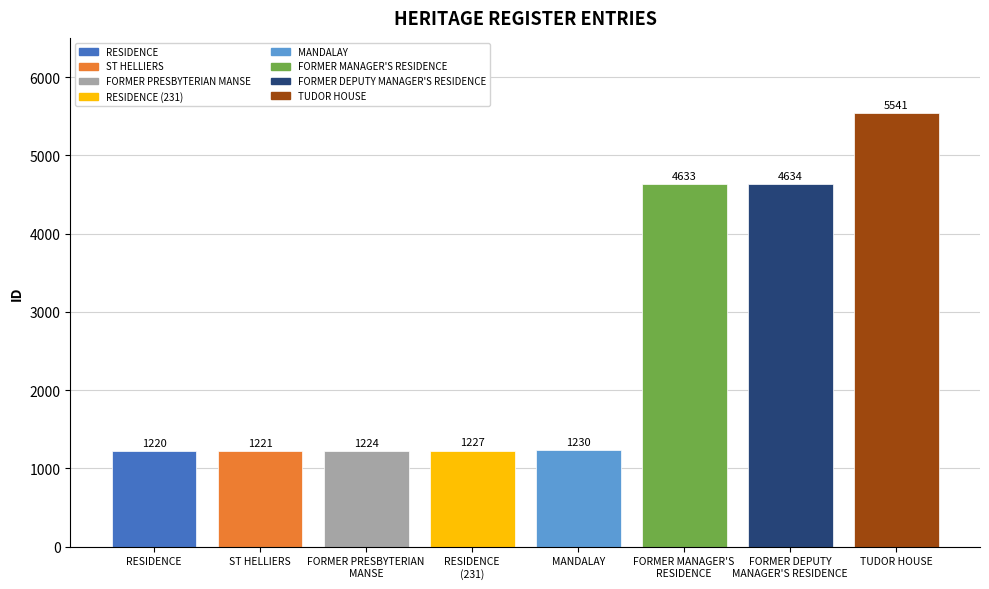

Reading left to right, list all the values displayed in this chart.

RESIDENCE=1220	ST HELLIERS=1221	FORMER PRESBYTERIAN
MANSE=1224	RESIDENCE
(231)=1227	MANDALAY=1230	FORMER MANAGER'S
RESIDENCE=4633	FORMER DEPUTY
MANAGER'S RESIDENCE=4634	TUDOR HOUSE=5541